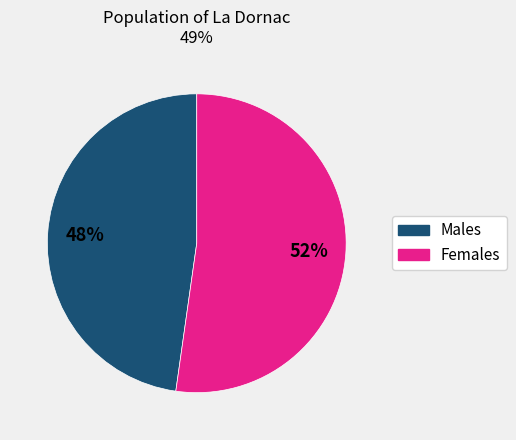

Approximately how many times larger is the value at Females compared to Males?

1.1